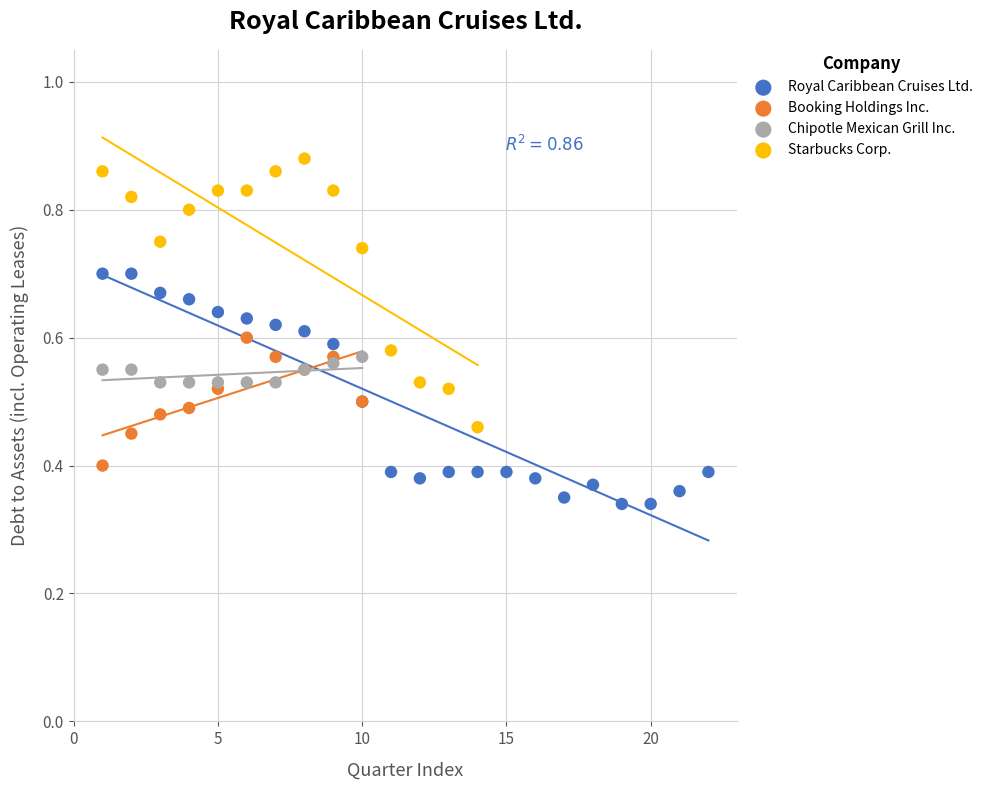

Which series reaches the maximum Y coordinate?

Starbucks Corp.